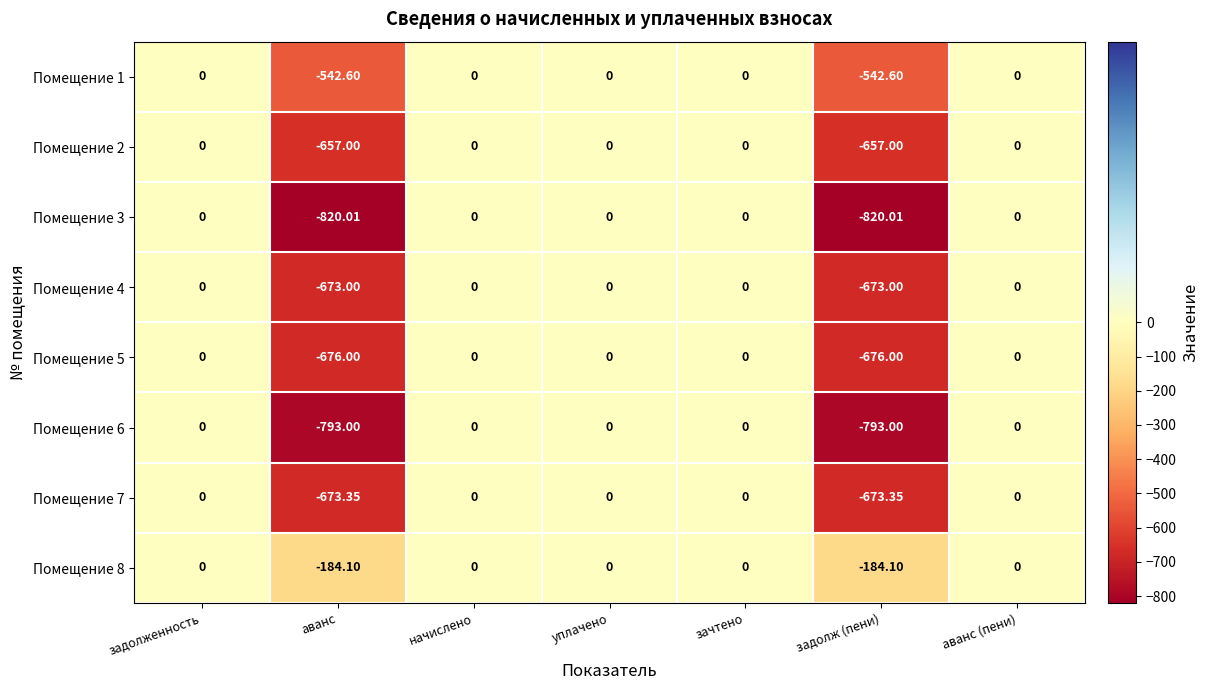

Is the value of Помещение 7 at начислено greater than the value of Помещение 1 at задолж (пени)?

Yes